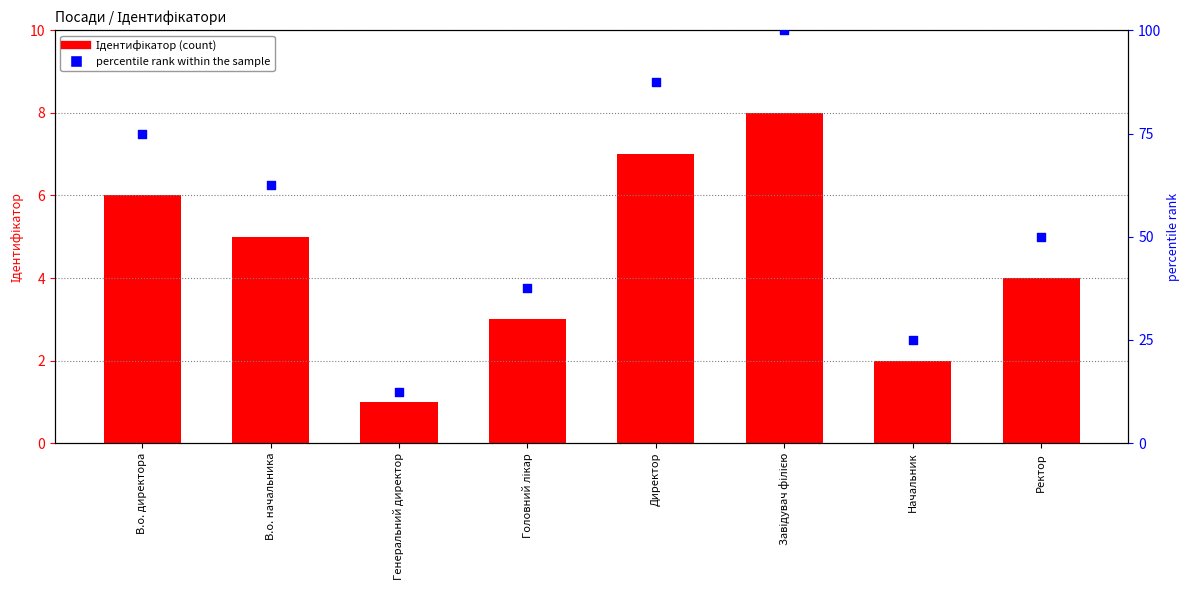

Which series has the largest total across all categories?

percentile rank within the sample